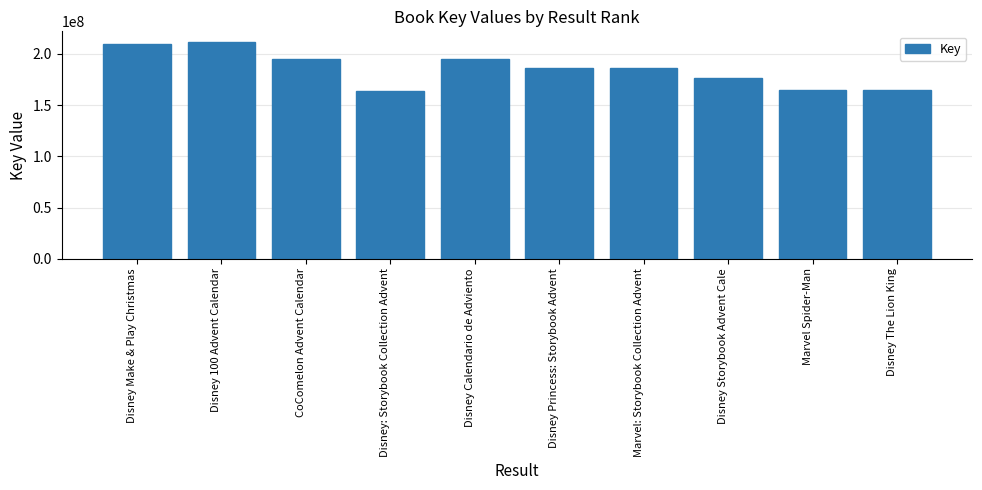

What is the greatest value displayed?

211515793